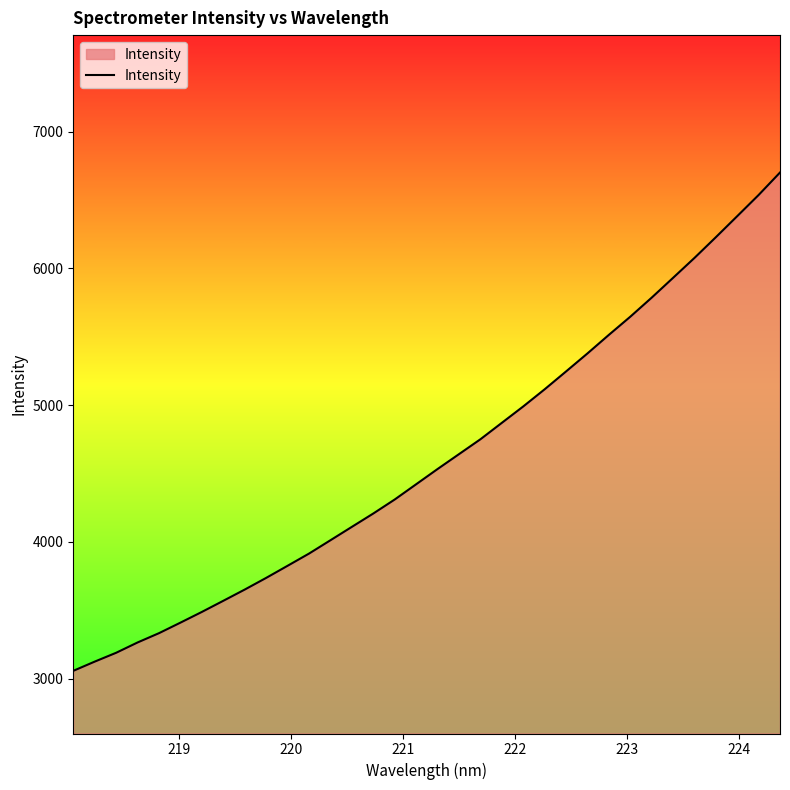

What is the smallest value displayed?

3056.4